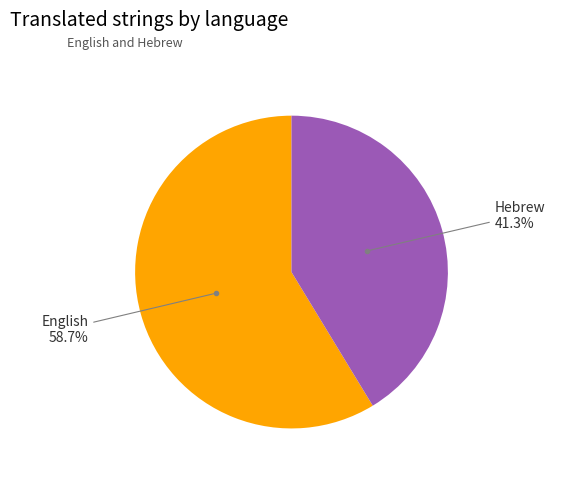

How many segments does this pie chart have?

2